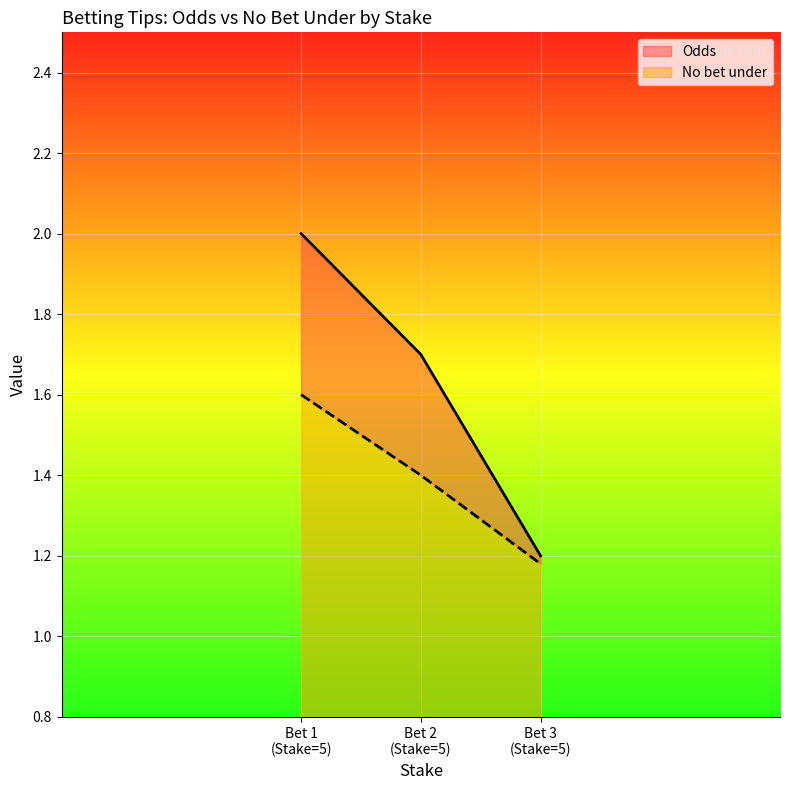

Reading right to left, list all the values displayed in this chart.

Odds: 5=1.2	5=1.7	5=2.0
No bet under: 5=1.2	5=1.4	5=1.6